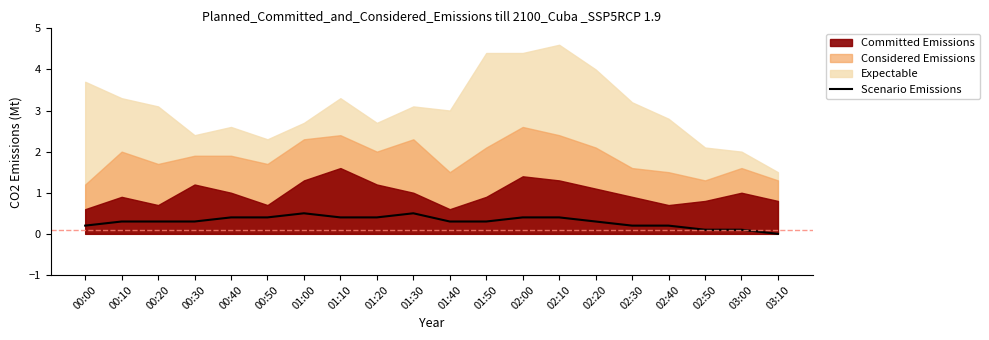

Reading right to left, transcribe all the data shown in this chart.

03:10=0.0	03:00=0.1	02:50=0.1	02:40=0.2	02:30=0.2	02:20=0.3	02:10=0.4	02:00=0.4	01:50=0.3	01:40=0.3	01:30=0.5	01:20=0.4	01:10=0.4	01:00=0.5	00:50=0.4	00:40=0.4	00:30=0.3	00:20=0.3	00:10=0.3	00:00=0.2